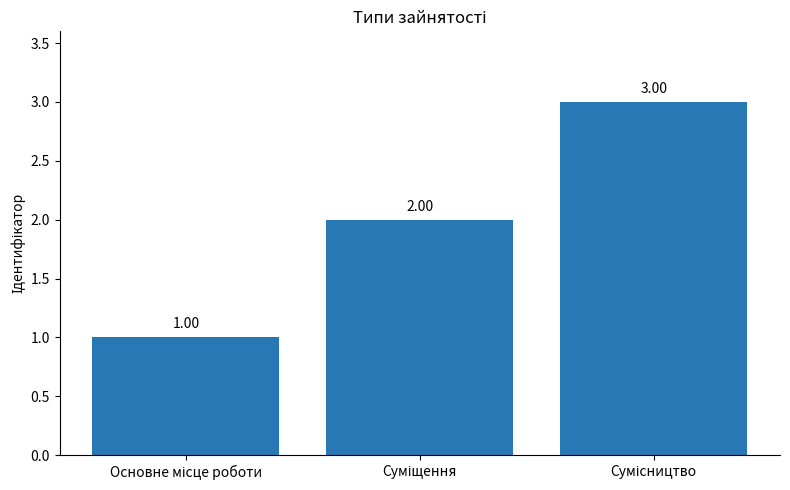

What is the sum of all values?

6